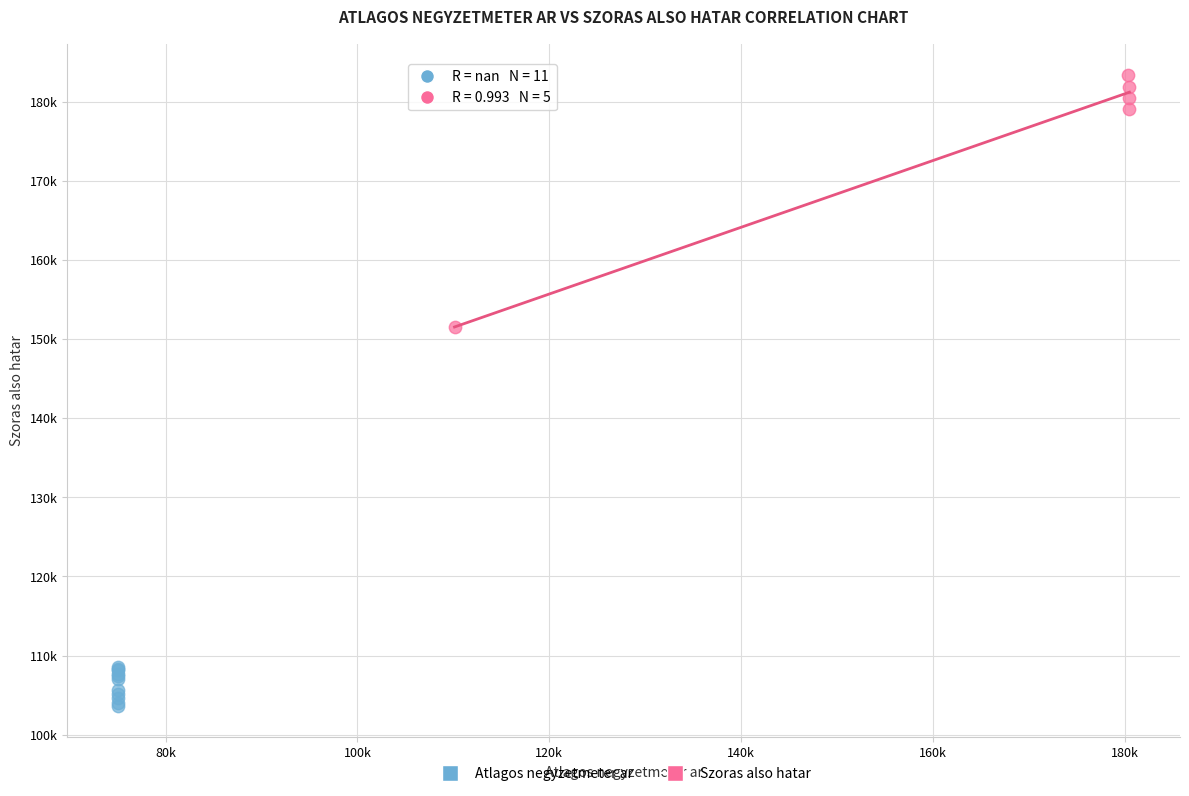

Which series reaches the maximum Y coordinate?

Szoras also hatar